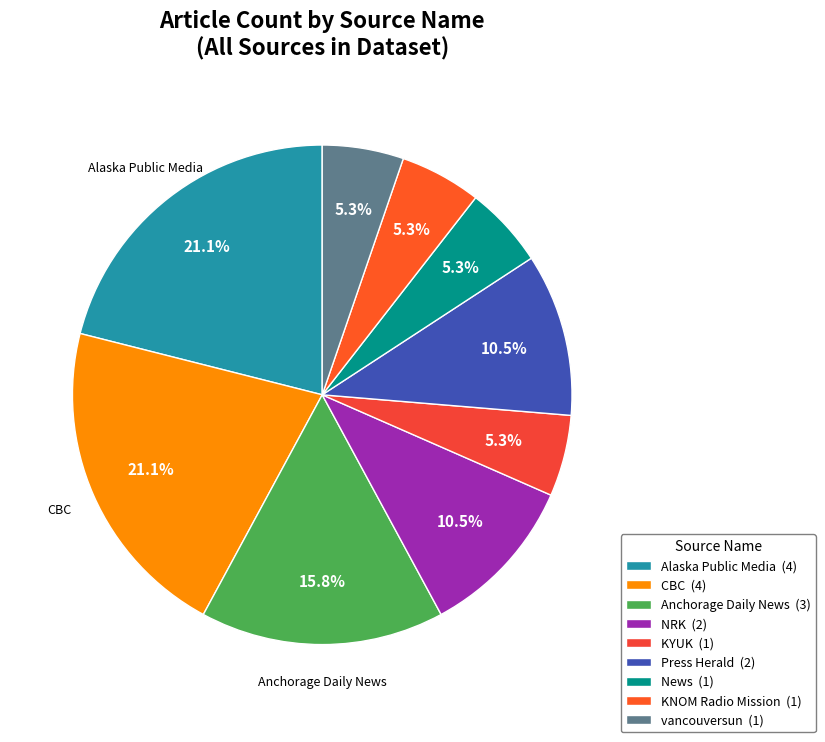

Count the number of slices in the pie.

9